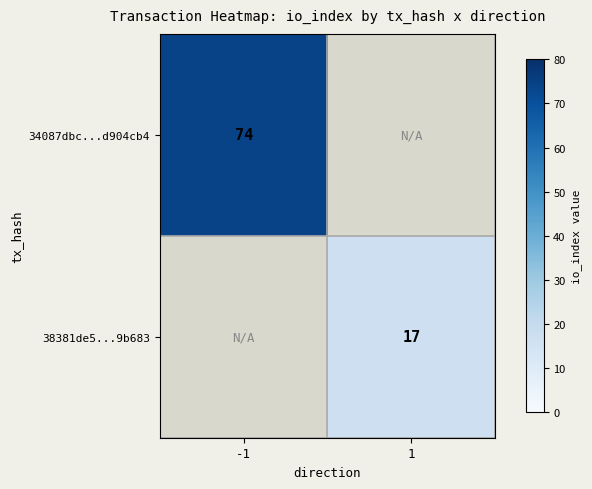

The 38381de5...9b683 series shows 10 at 1. True or false?

False